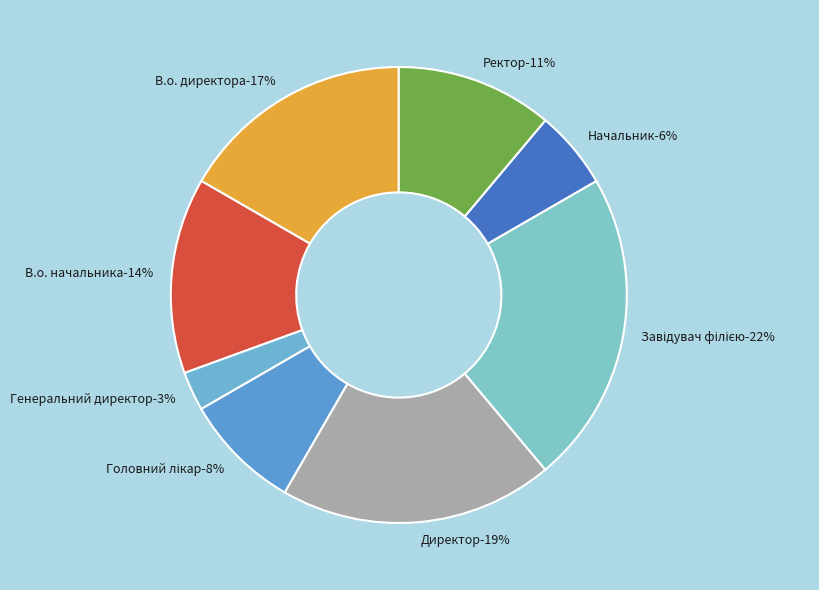

How much of the chart is everything except Ректор?

88.9%